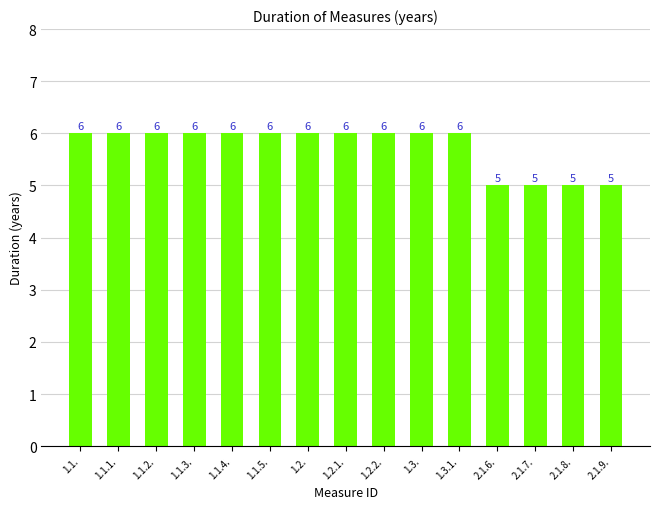

How many categories are shown in the chart?

15